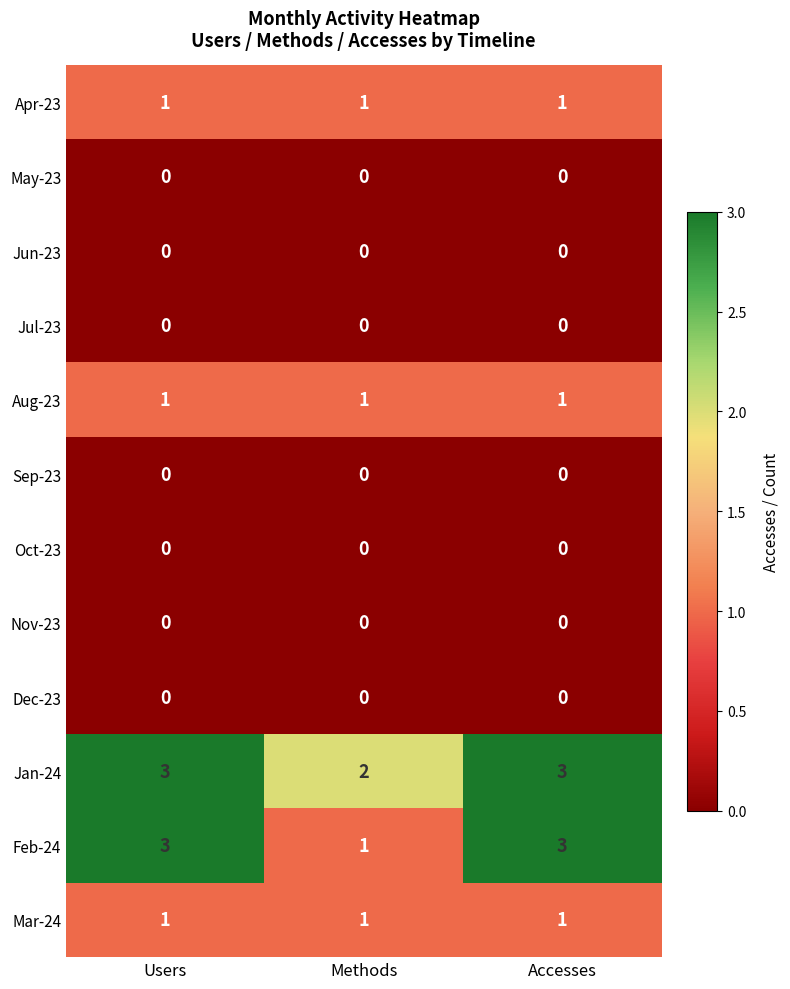

The value of Apr-23 at Methods is 1. True or false?

True